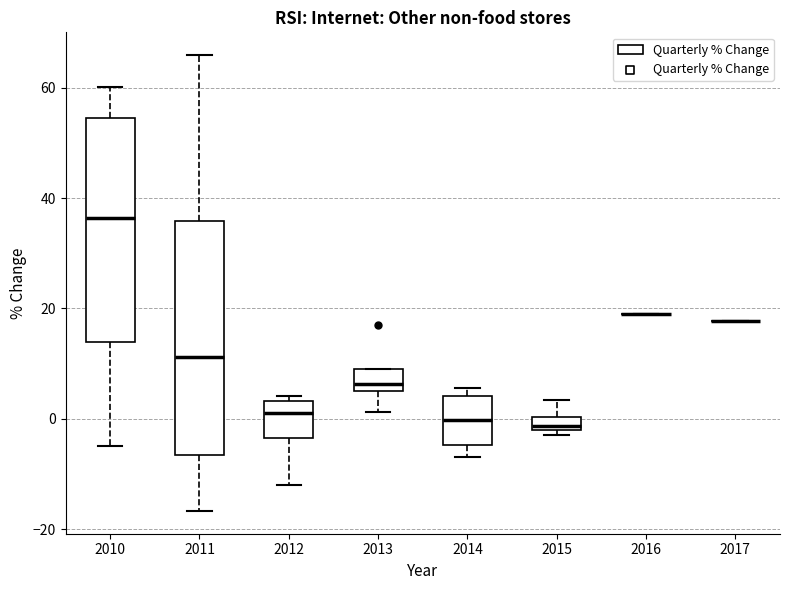

Where is the upper edge of the box at x = 2015 on the y-axis? The values are not printed on the chart, so give them approximately, as read against the axis.

0